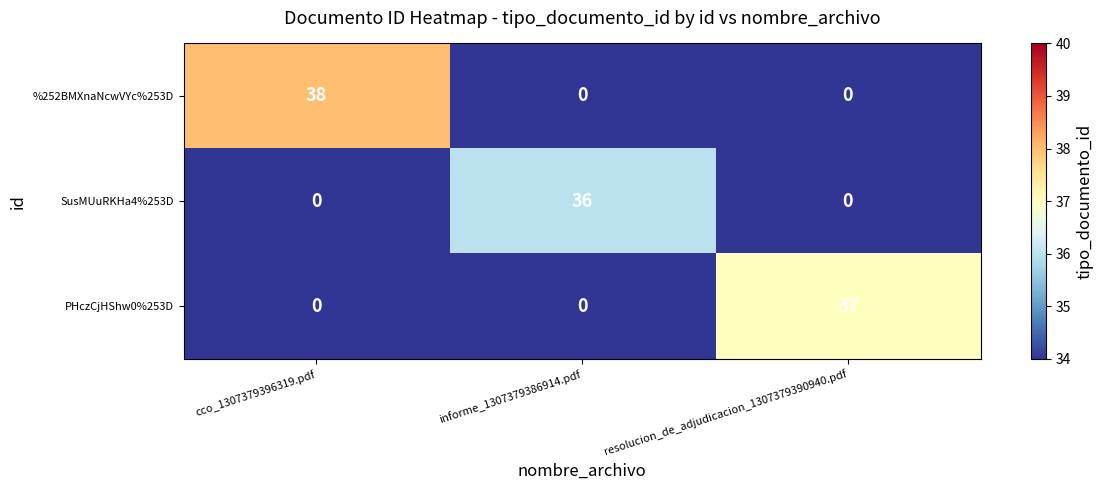

Between cco_1307379396319.pdf and informe_1307379386914.pdf, which series saw the biggest shift?

%252BMXnaNcwVYc%253D